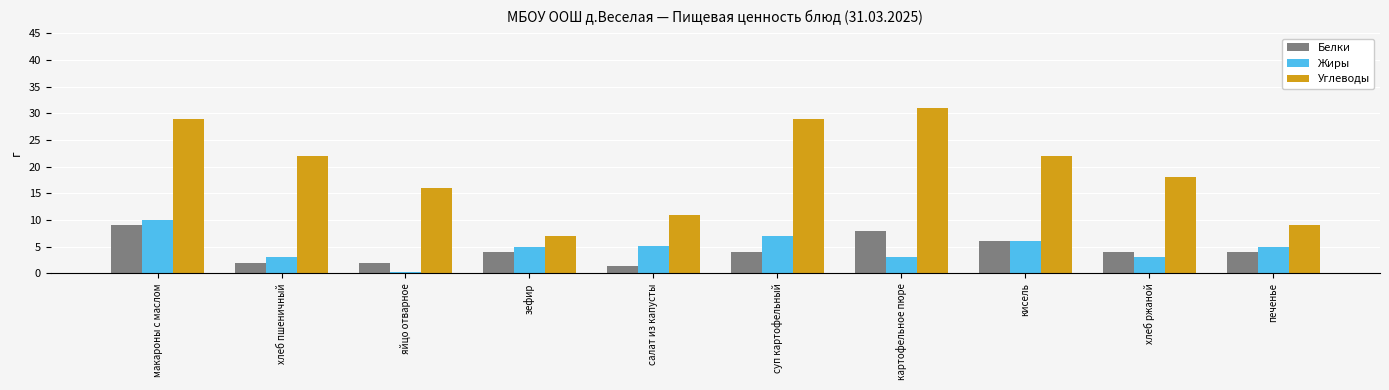

What are all the series names shown in the legend?

Белки, Жиры, Углеводы